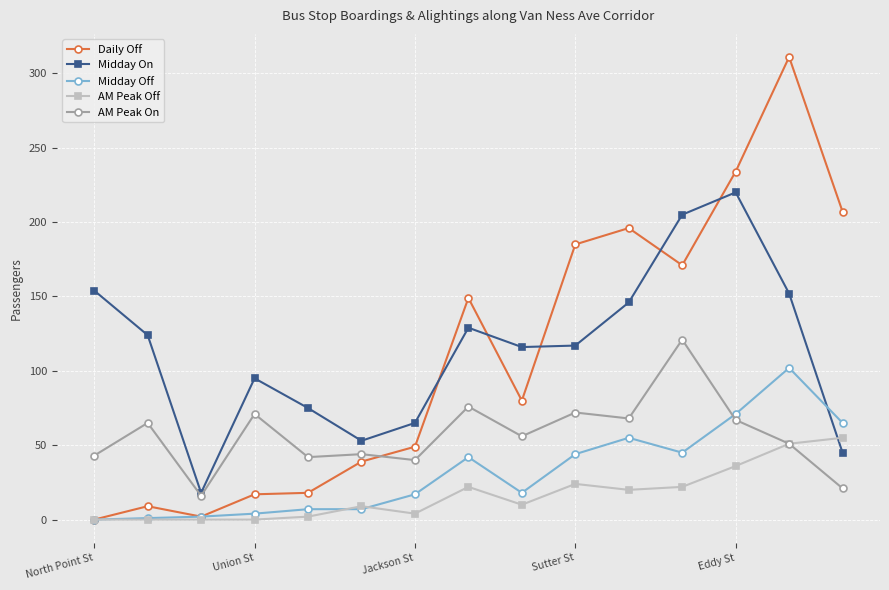

True or false: Midday Off and Midday On cross at least once.

True